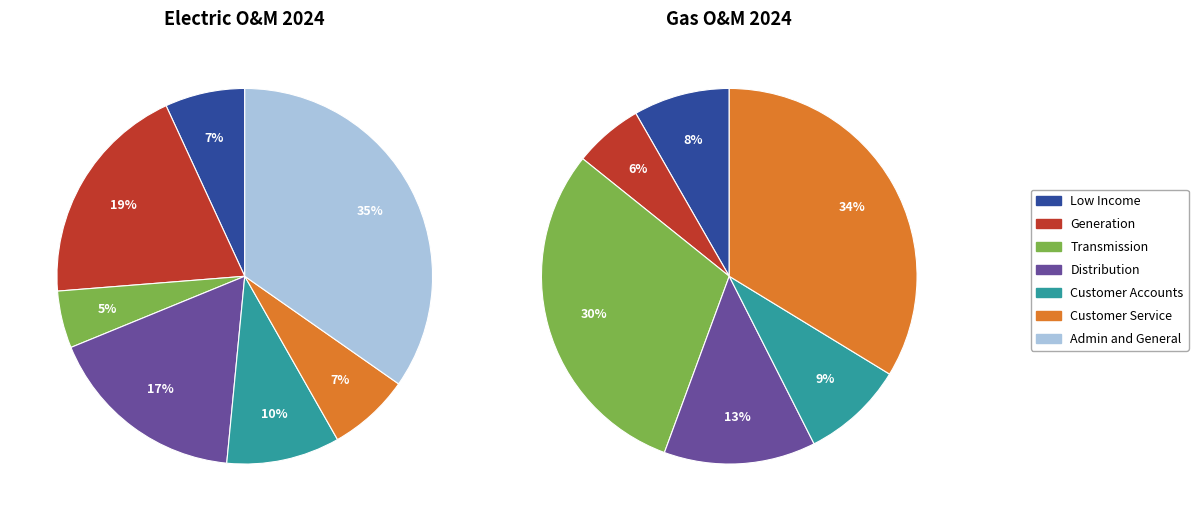

Does any single category account for the majority?

No